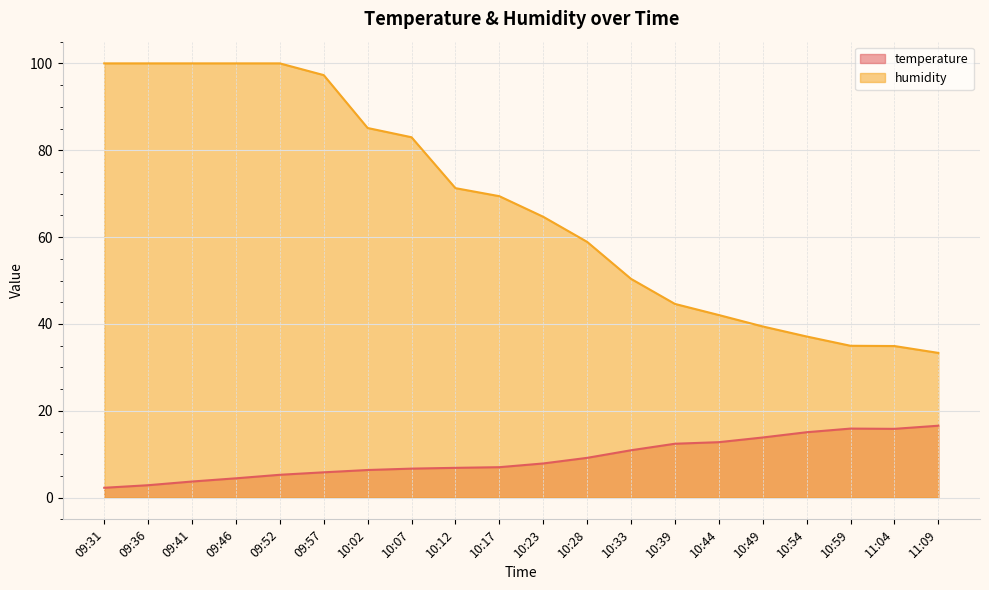

Reading left to right, list all the values displayed in this chart.

temperature: 2.3	2.9	3.7	4.5	5.3	5.8	6.4	6.7	6.9	7.0	7.9	9.2	10.9	12.4	12.8	13.8	15.1	15.9	15.8	16.6
humidity: 100.0	100.0	100.0	100.0	100.0	97.3	85.1	83.0	71.3	69.4	64.7	58.9	50.4	44.6	42.0	39.4	37.1	35.0	34.9	33.3